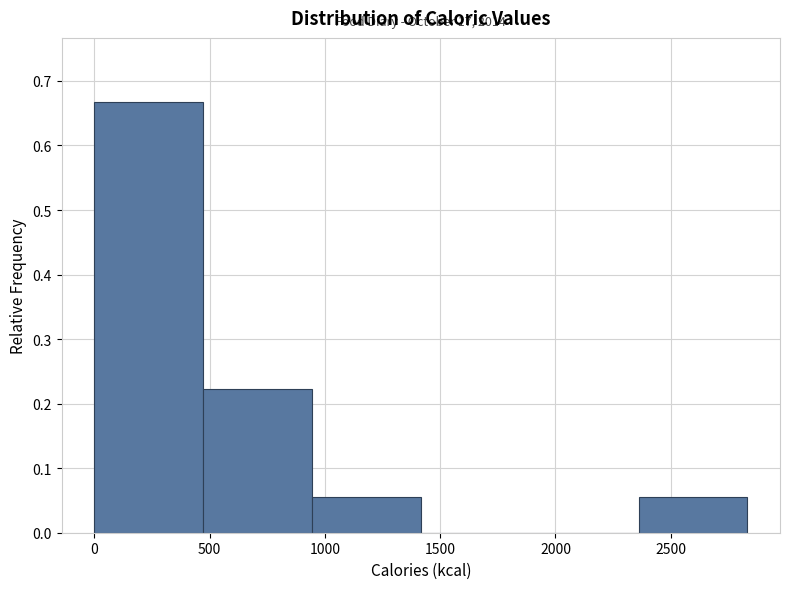

Over which range of the x-axis is the bar tallest?

0 to 450